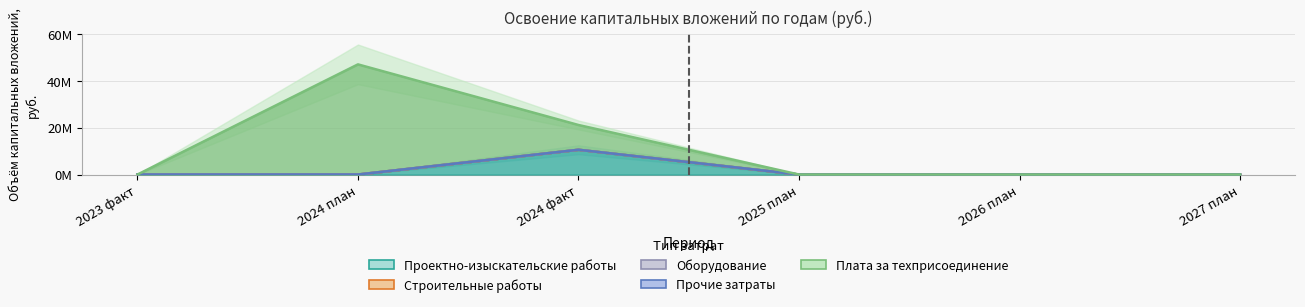

Is it true that Плата за техприсоединение equals -26736198 at 2026 план?

False